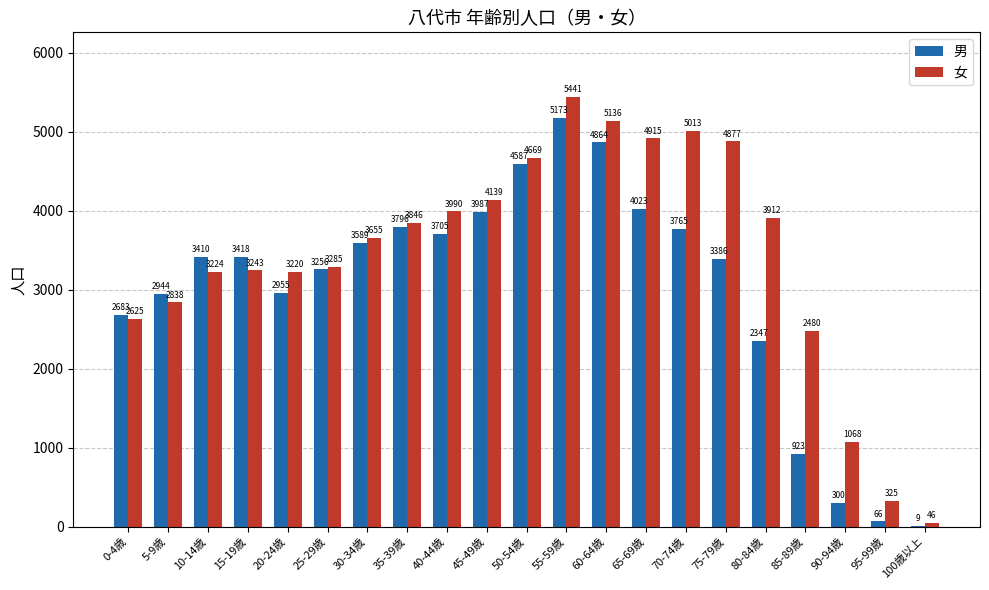

Which category has the highest value across all series?

55-59歳